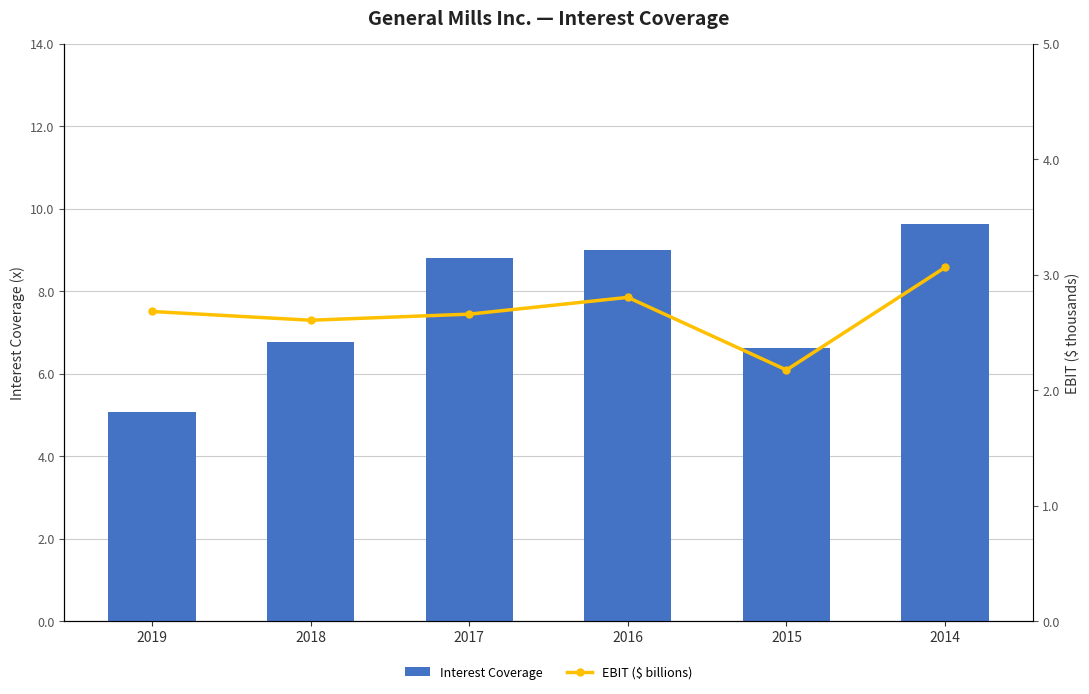

What is the spread (max minus min) of values at 2017?

6.1